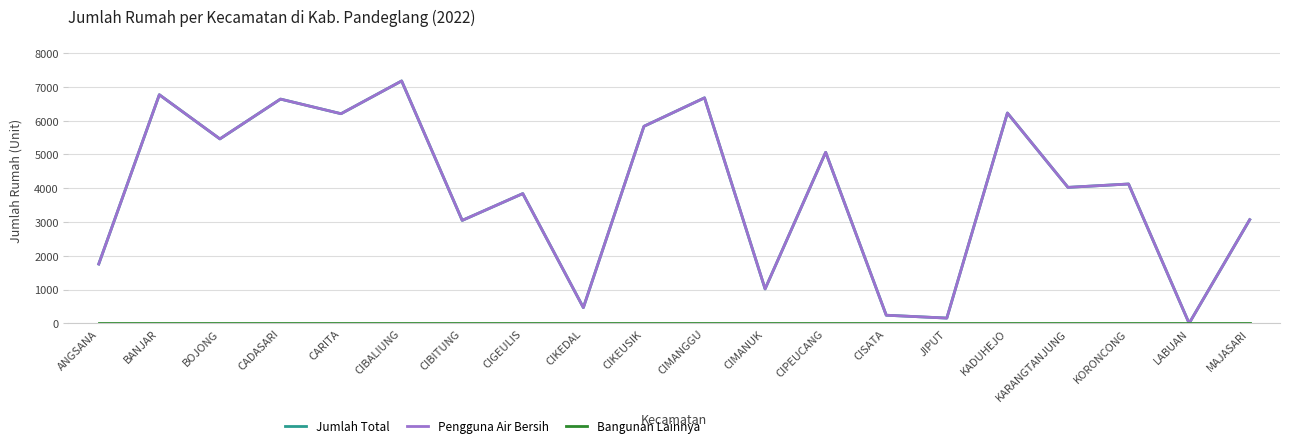

Which series has the widest spread of values?

Jumlah Total